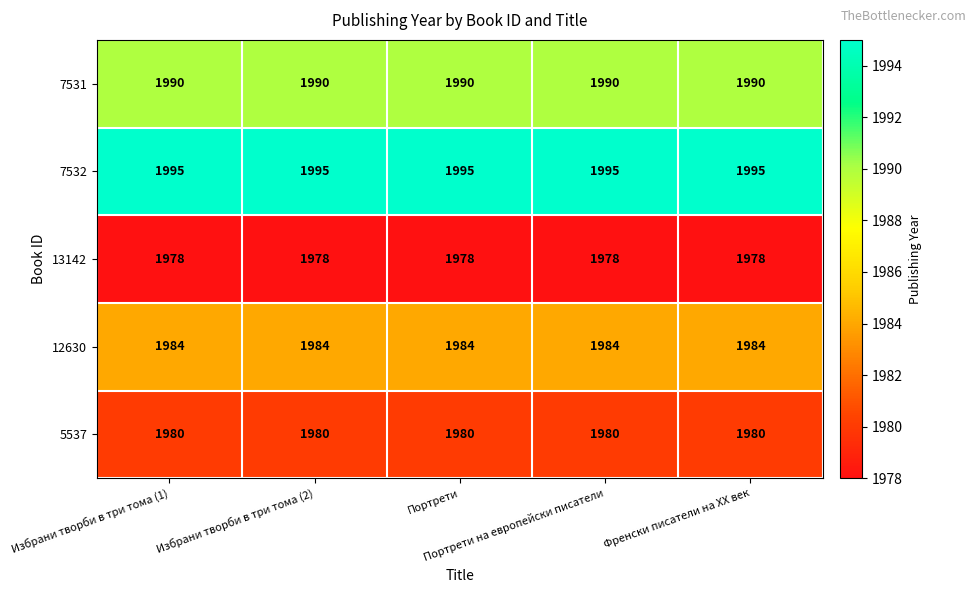

Rank the series at Избрани творби в три тома (2) from lowest to highest value.

13142, 5537, 12630, 7531, 7532